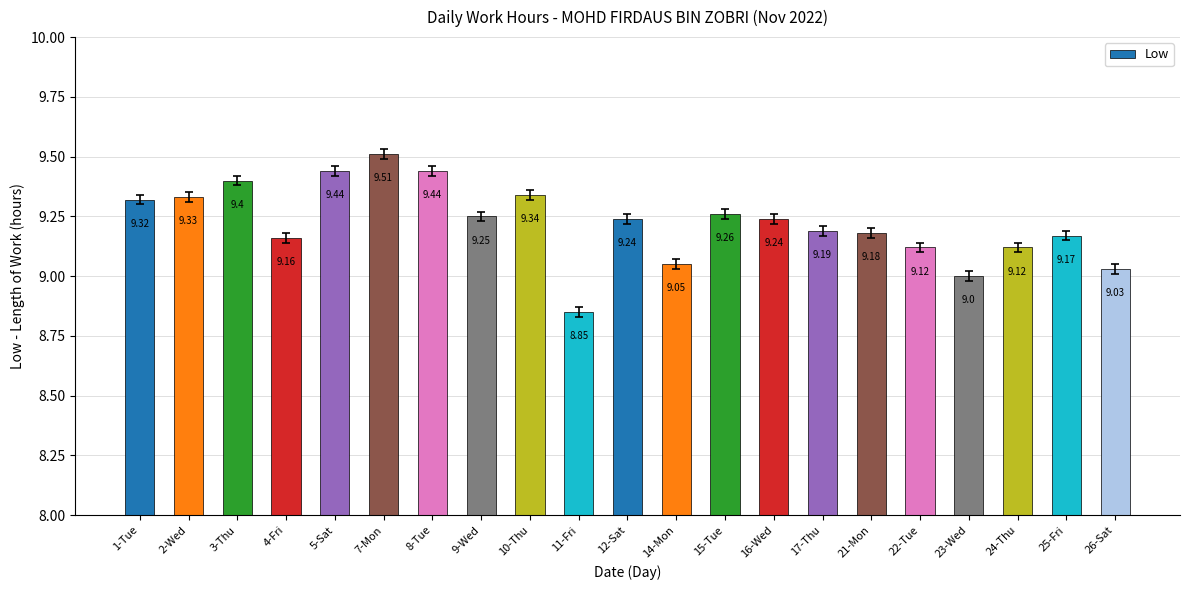

Which label corresponds to the largest value in the chart?

7-Mon